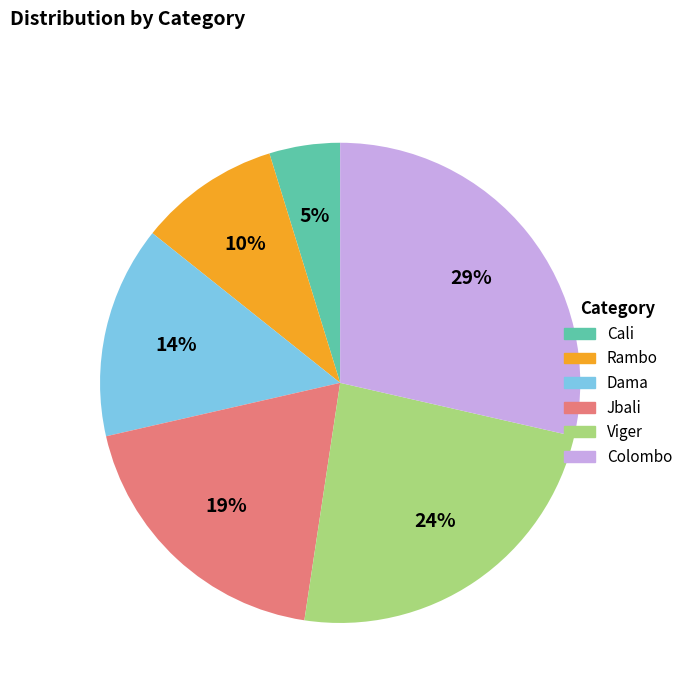

Is the sum of Viger and Dama greater than half?

No